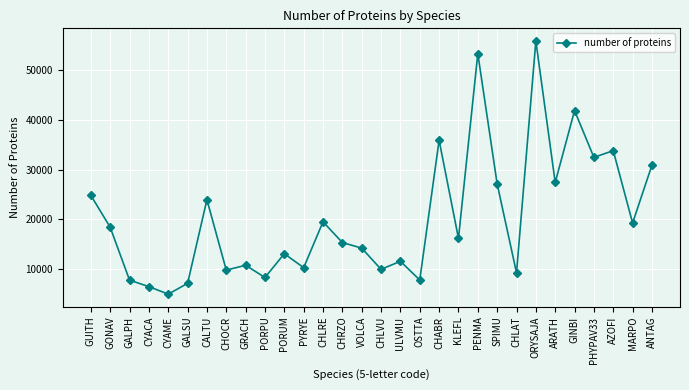

The value at CHLVU is 9994. True or false?

True